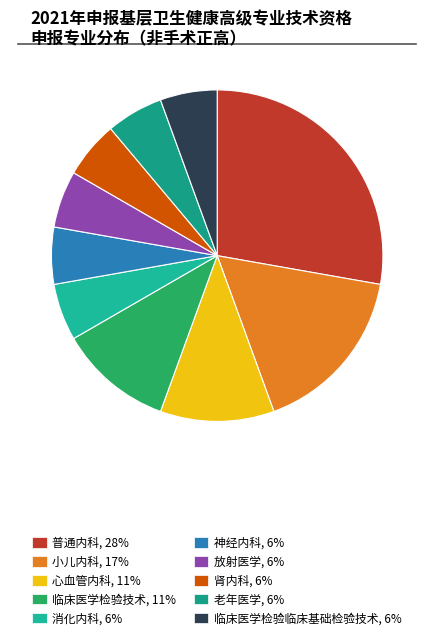

Which category has the smallest portion of the pie?

消化内科